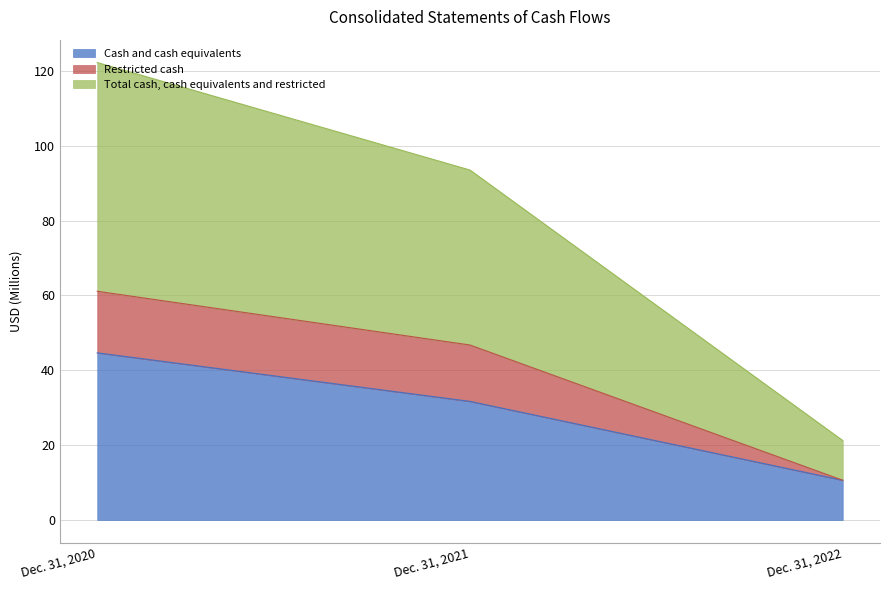

What is the total value across all series at Dec. 31, 2022?

21.2